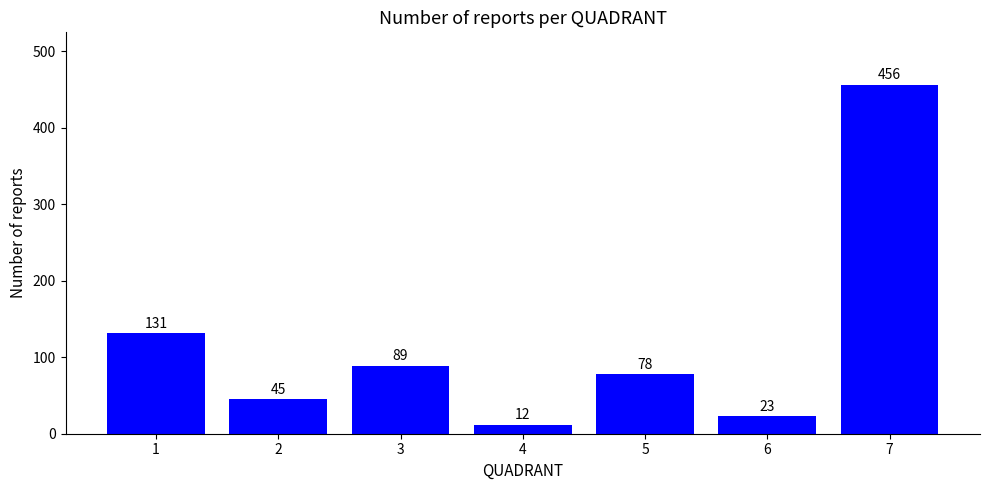

Count the number of data series in this chart.

1